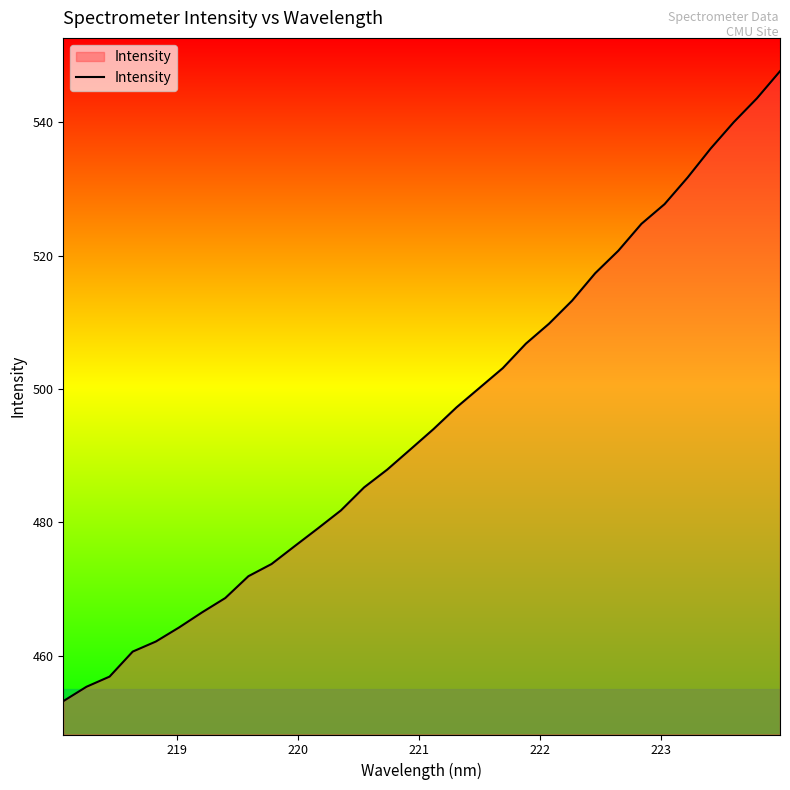

What is the smallest value displayed?

453.2